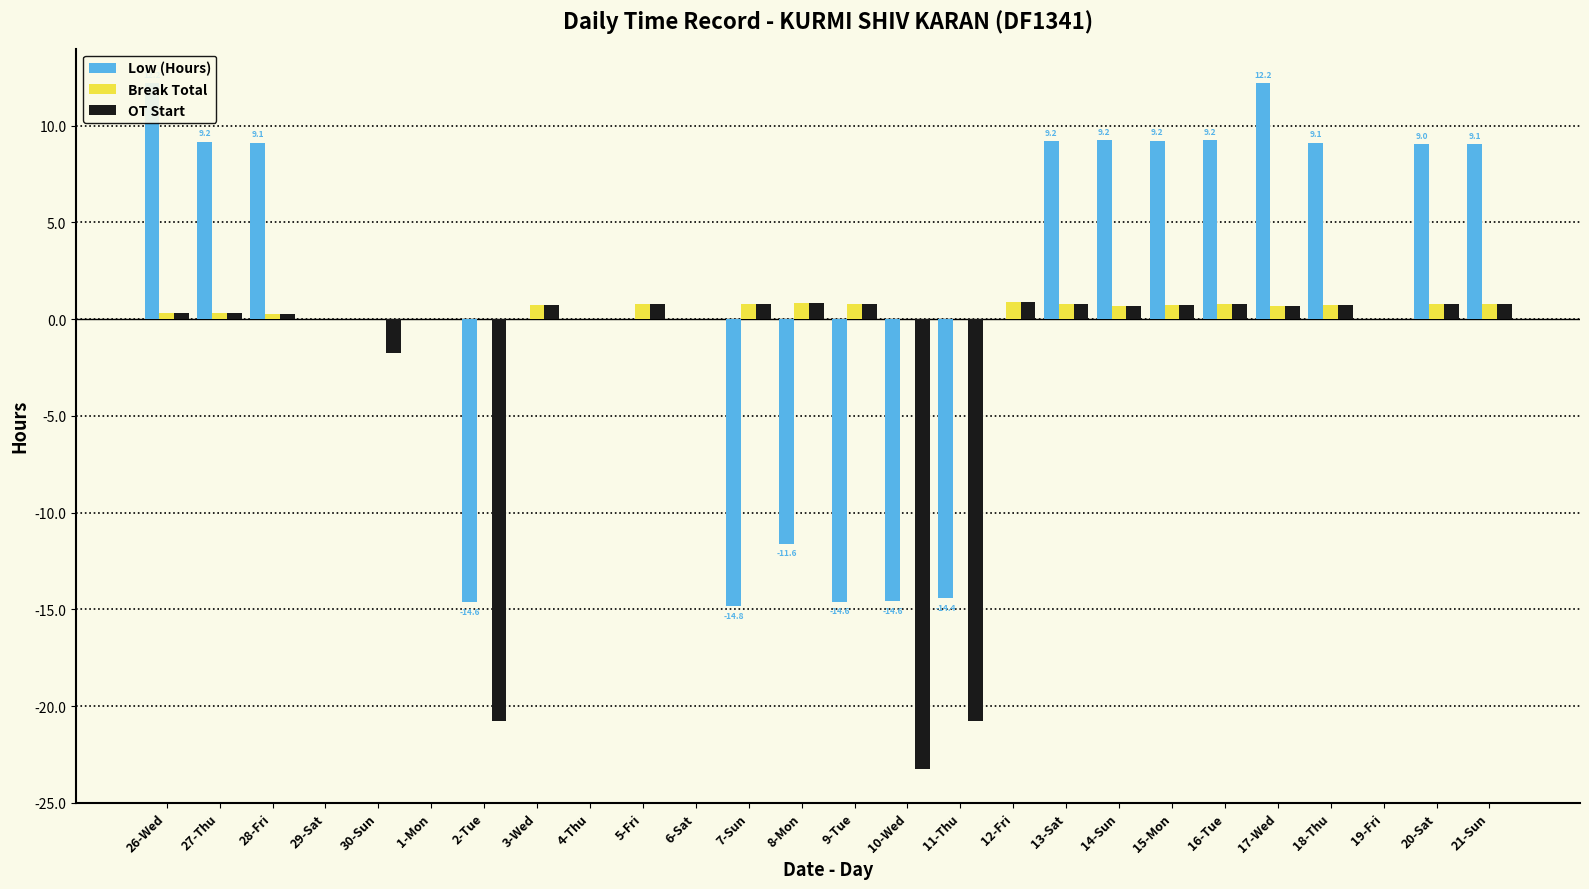

How many positive values does the Low (Hours) series have?

11